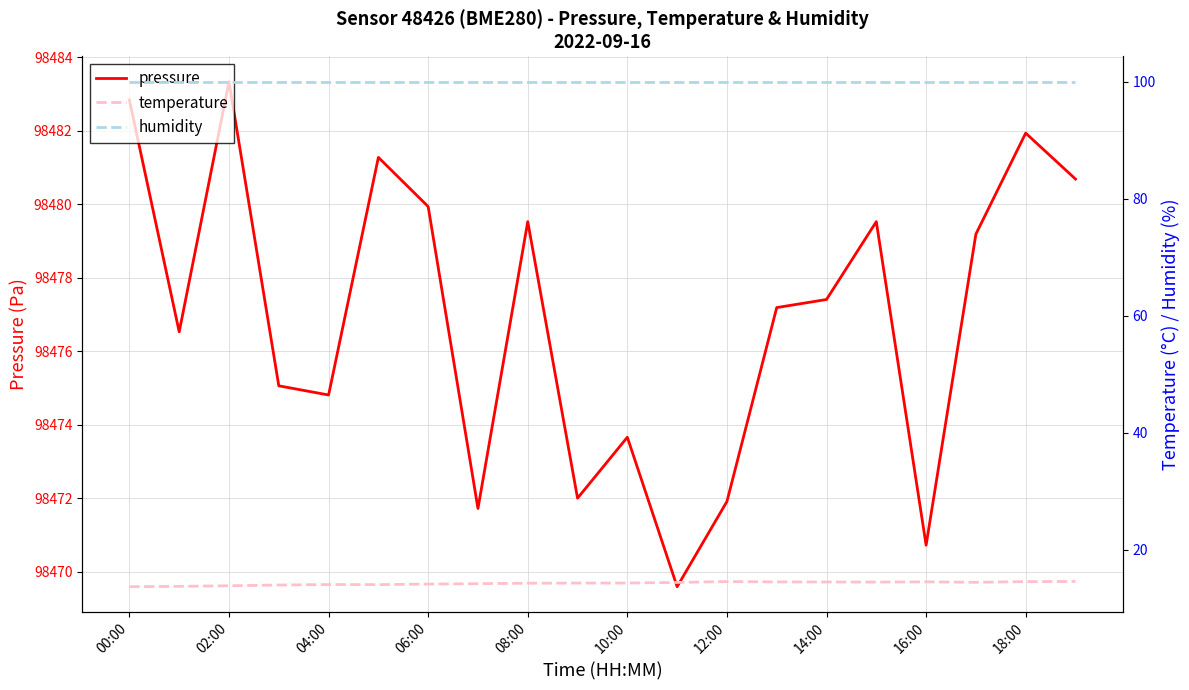

What is the label of the 3rd point from the right?

17